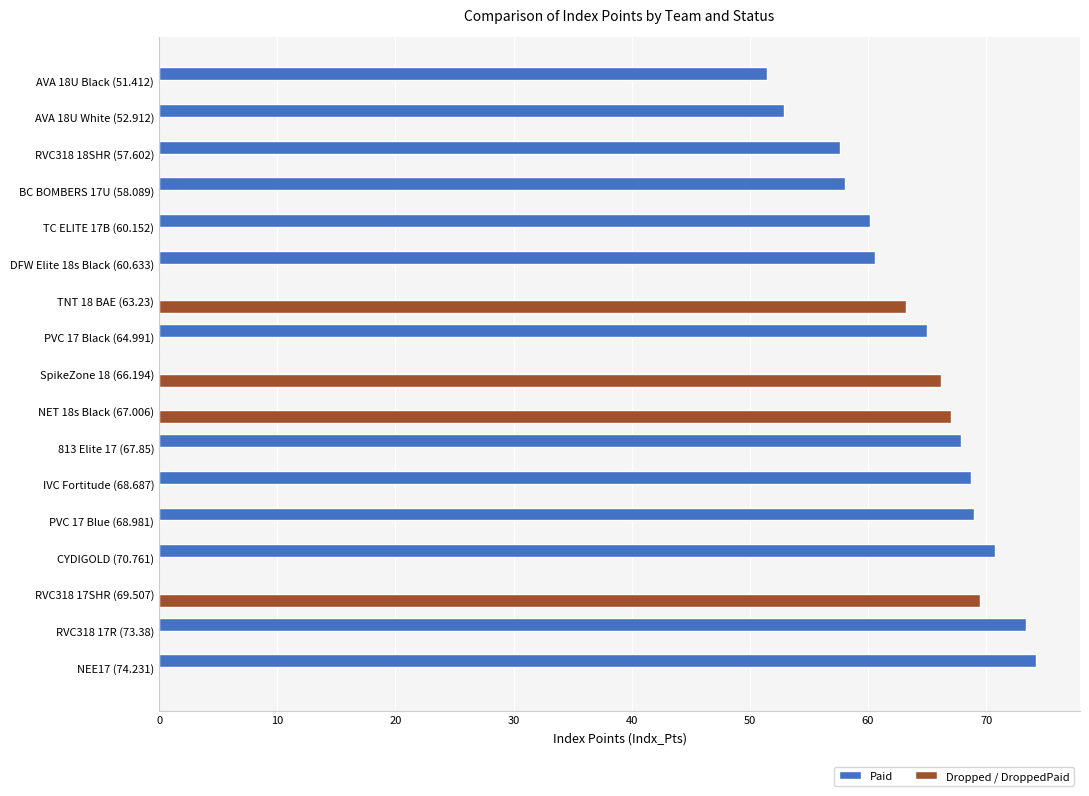

What is the greatest value displayed?

74.2